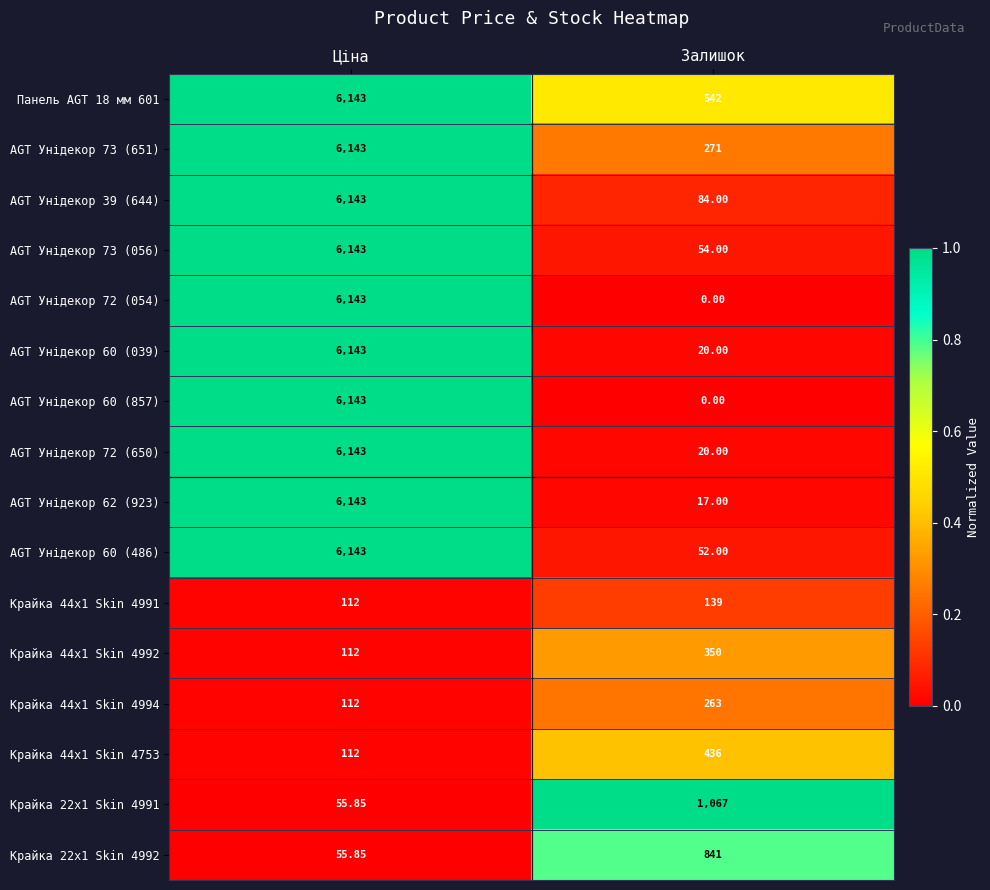

What is the total value across all series at Ціна?

61989.7